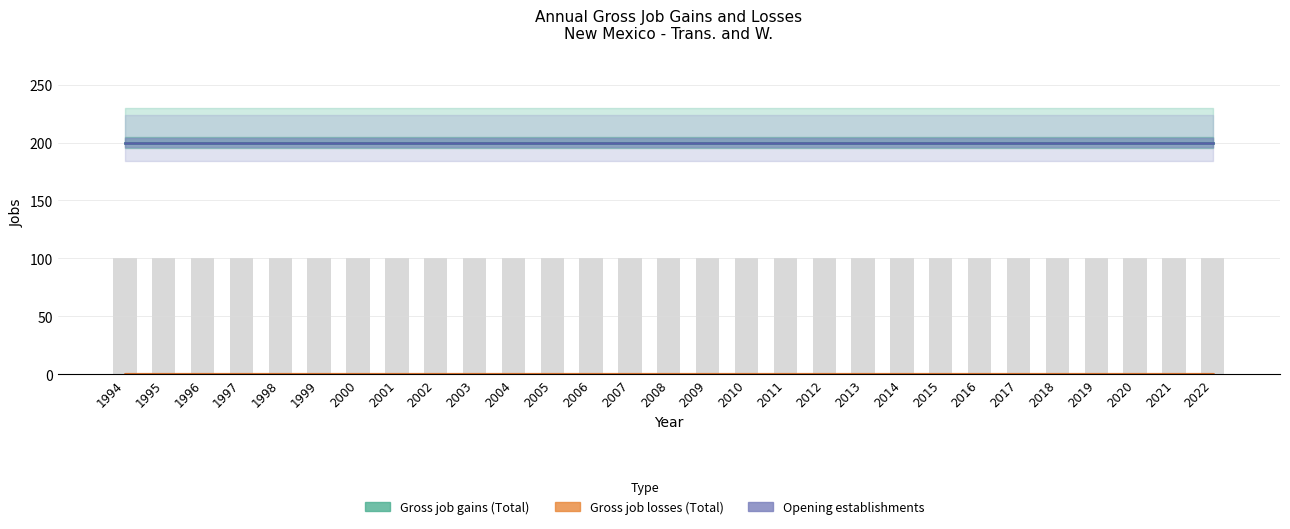

What is the total value across all series at 2000?

500